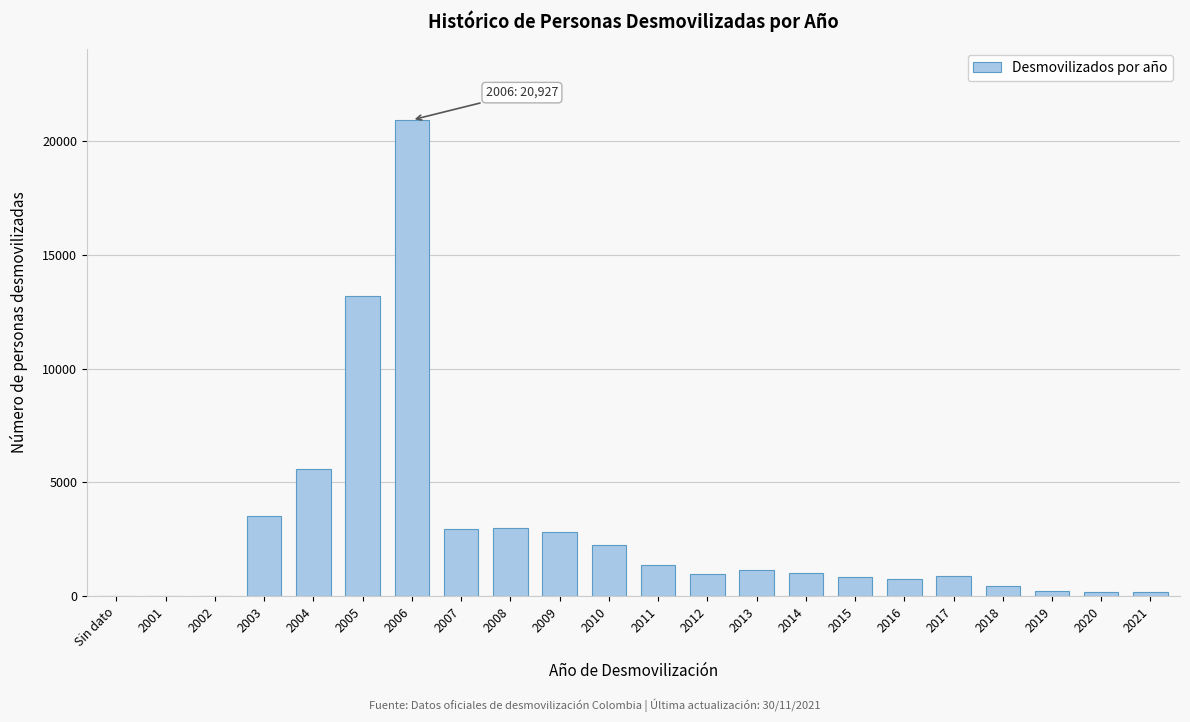

Where is the data nearest to the value 10464?

2005